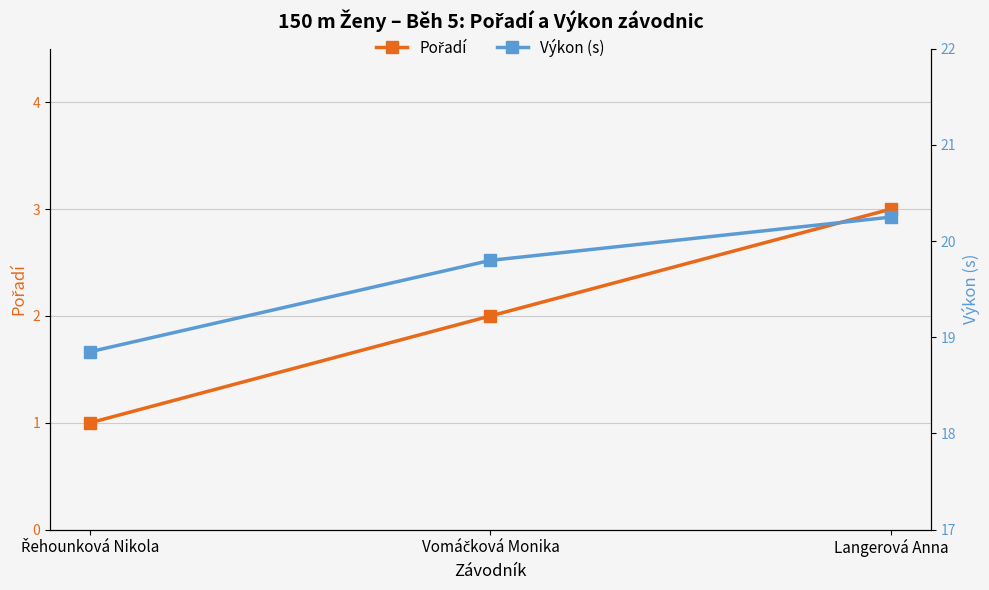

Reading left to right, what are all the values shown in this chart?

Pořadí: 1.0	2.0	3.0
Výkon (s): 18.9	19.8	20.2